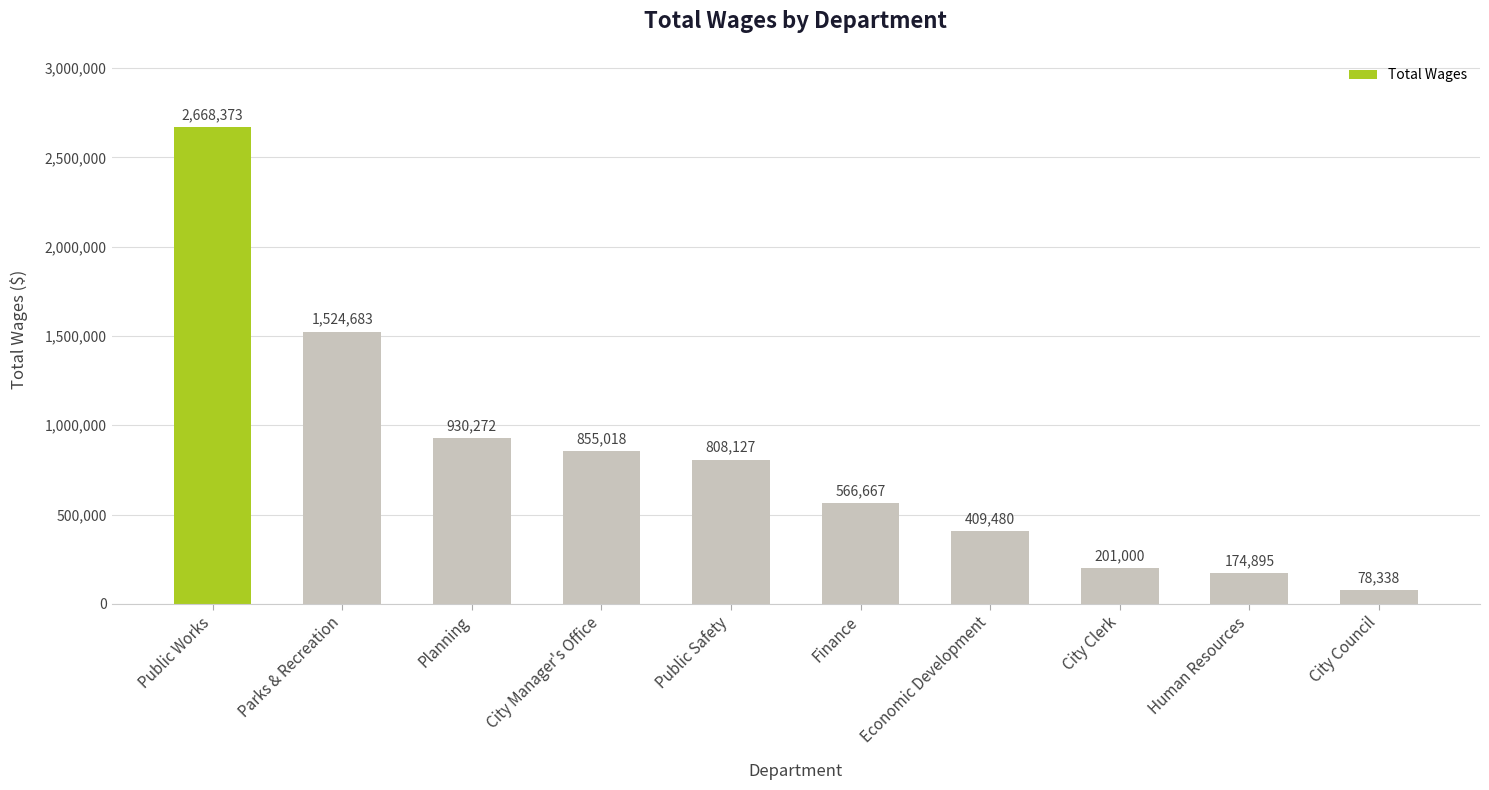

Where is the data nearest to the value 1373355?

Parks & Recreation